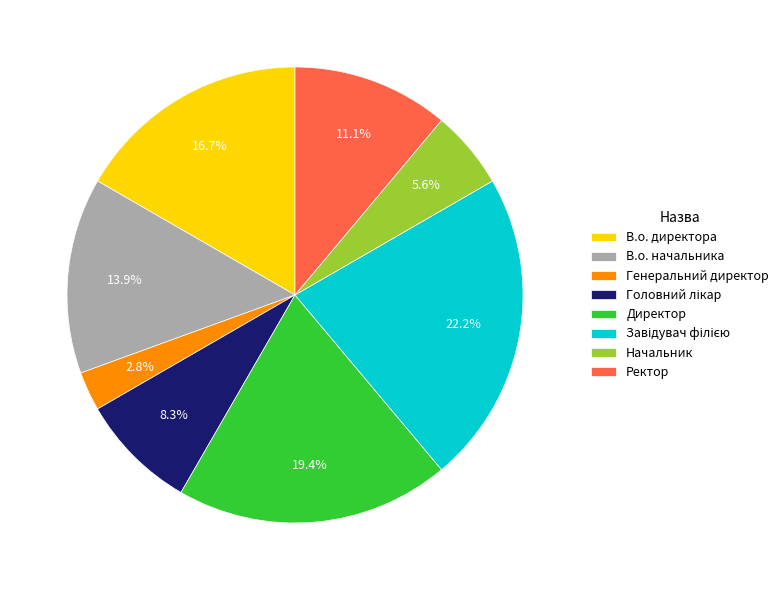

Which slice is the smallest?

Генеральний директор